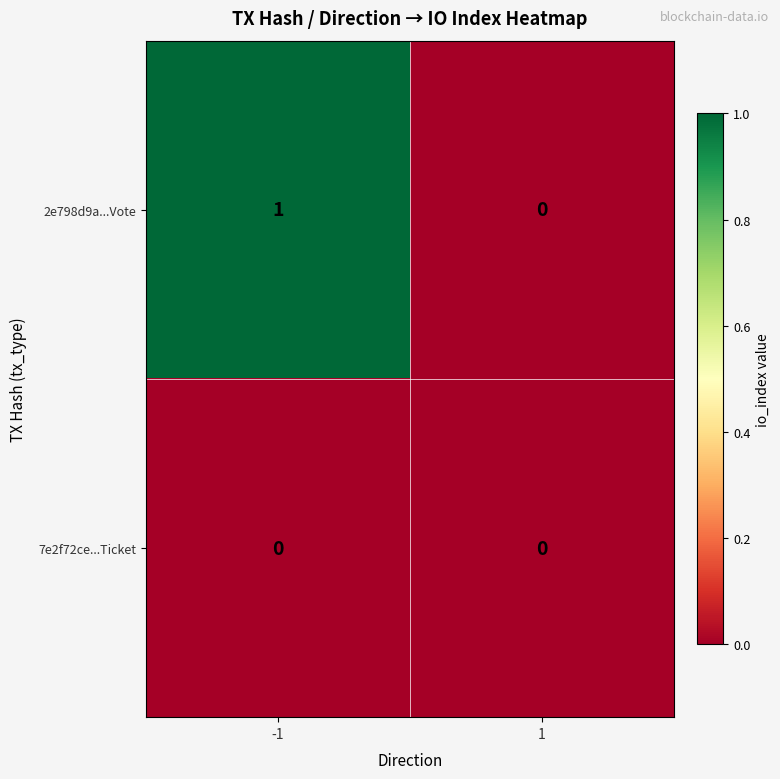

Which series has the largest total across all categories?

2e798d9a...Vote